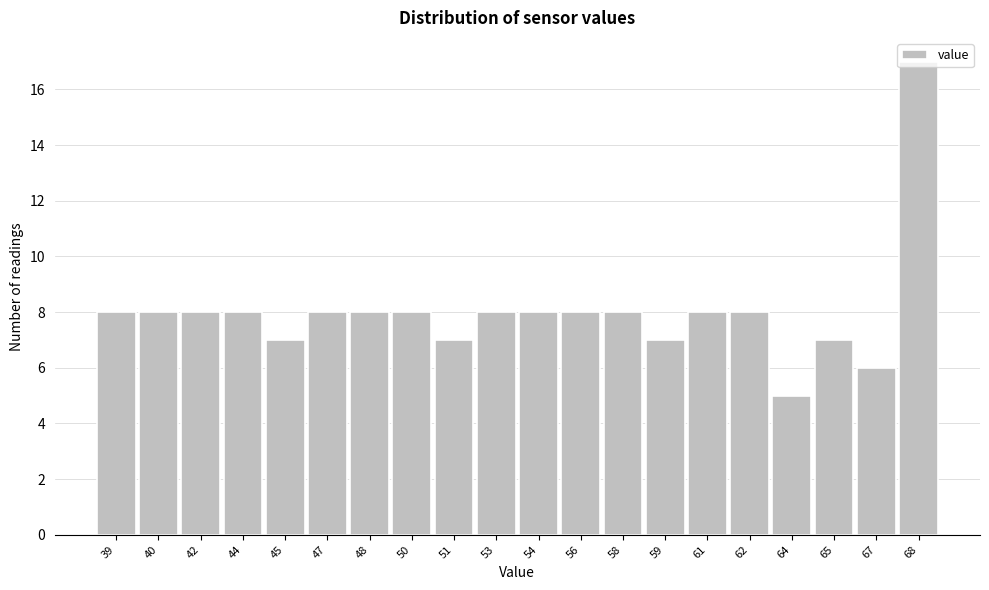

What is the difference between the maximum and minimum values?

12